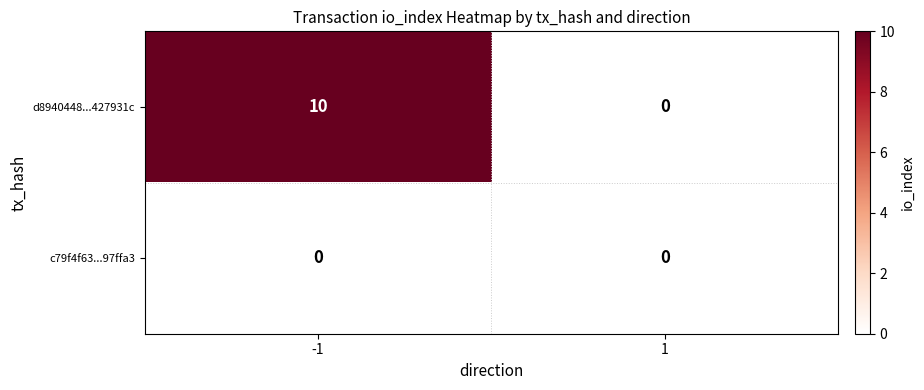

Count the number of categories in the chart.

2